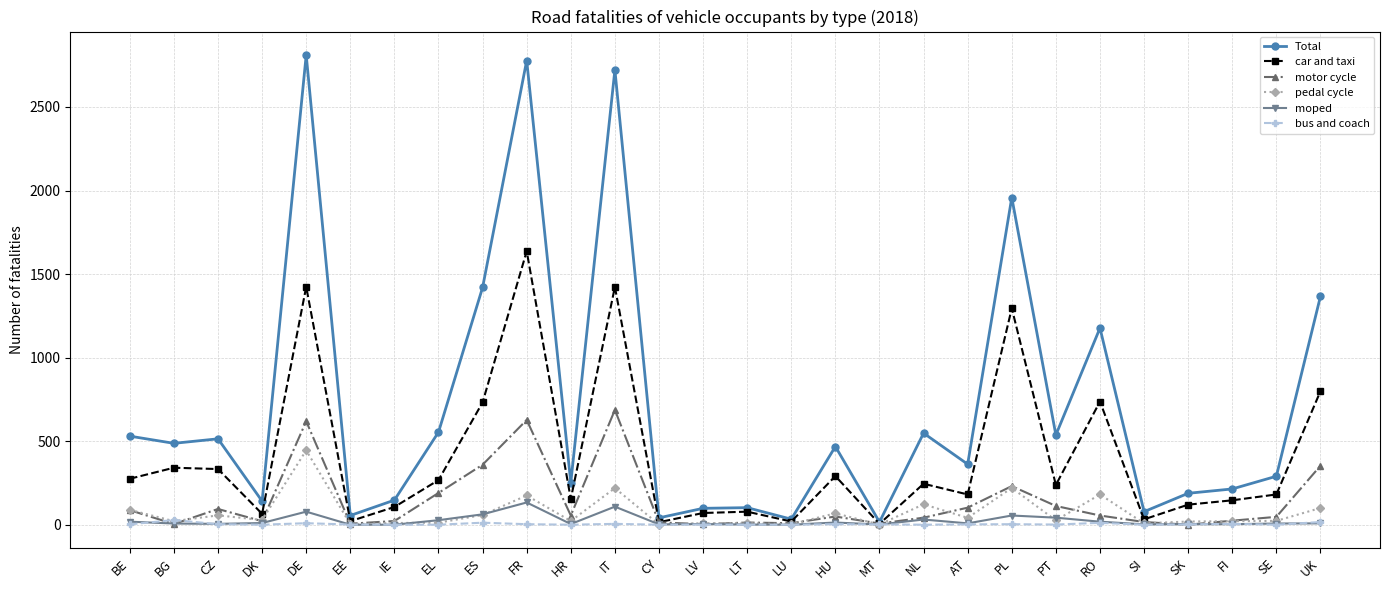

True or false: bus and coach has more than 0 points higher than both neighbors.

True